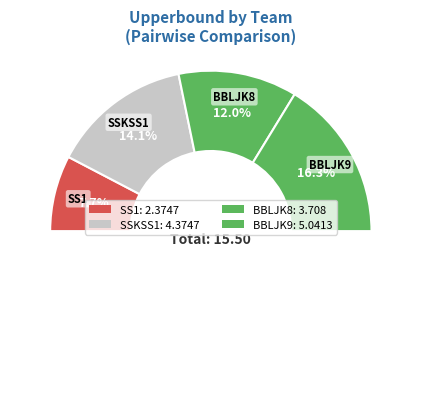

How many segments does this pie chart have?

5